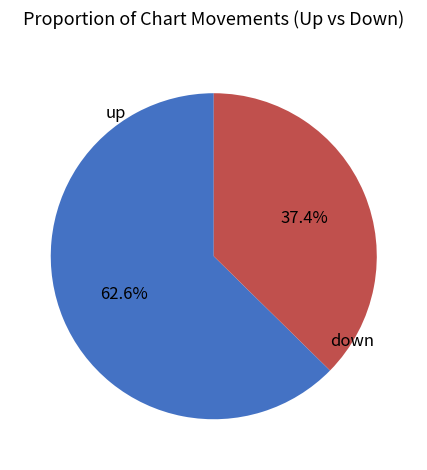

How many segments does this pie chart have?

2